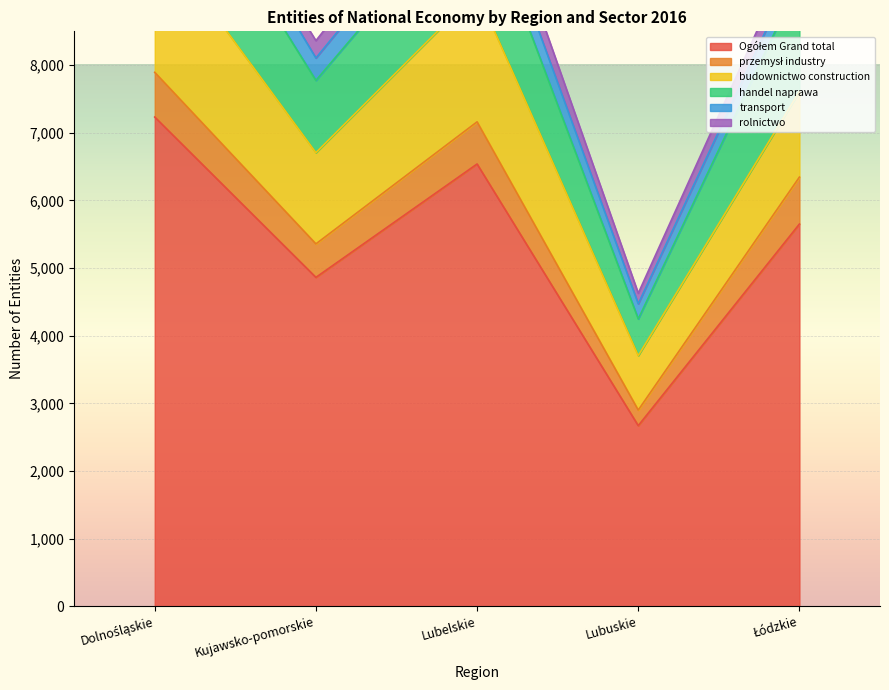

Which series has the largest total across all categories?

Ogółem Grand total